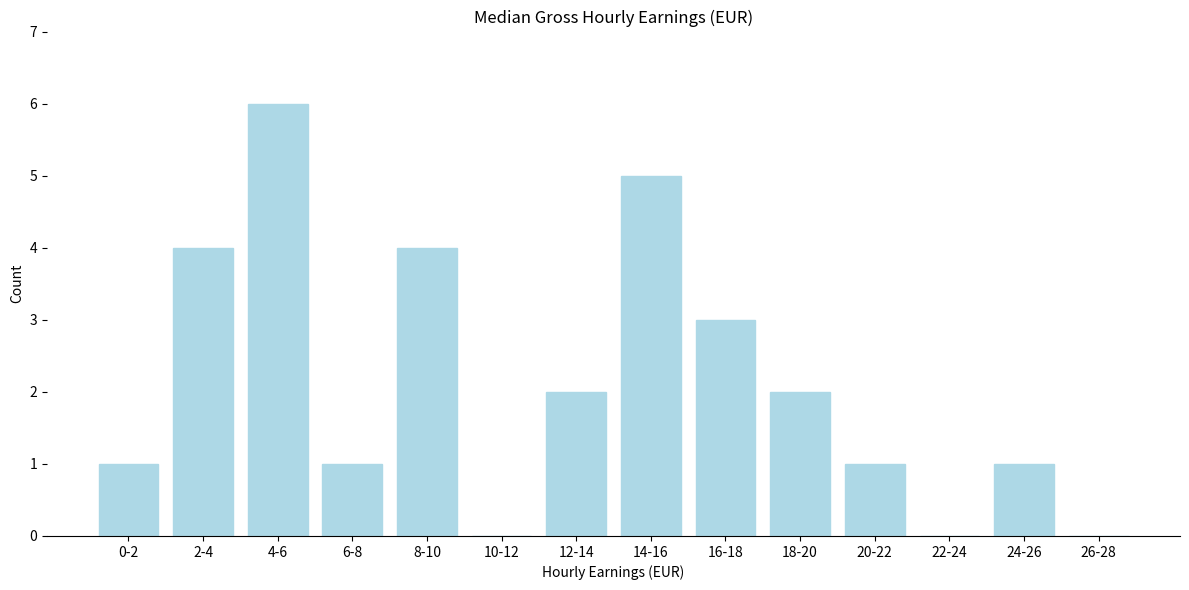

Reading left to right, what are all the values shown in this chart?

0-2=1	2-4=4	4-6=6	6-8=1	8-10=4	10-12=0	12-14=2	14-16=5	16-18=3	18-20=2	20-22=1	22-24=0	24-26=1	26-28=0